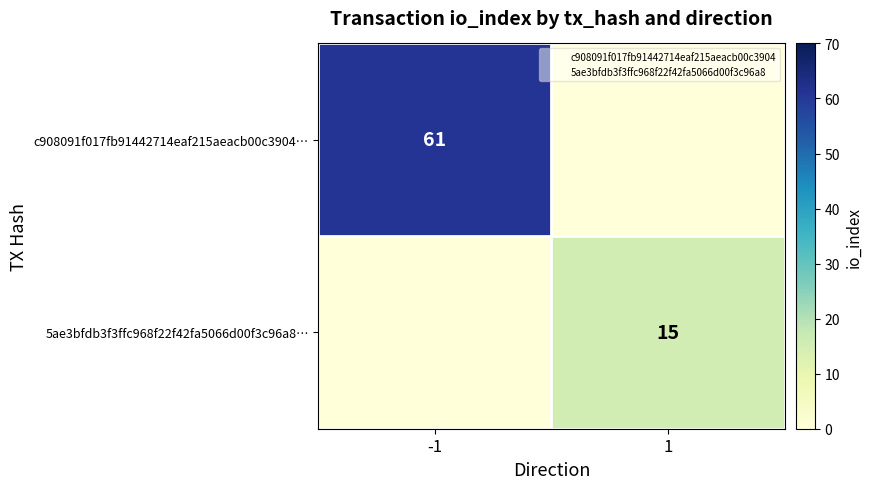

Which series changed the most between -1 and 1?

c908091f017fb91442714eaf215aeacb00c3904…